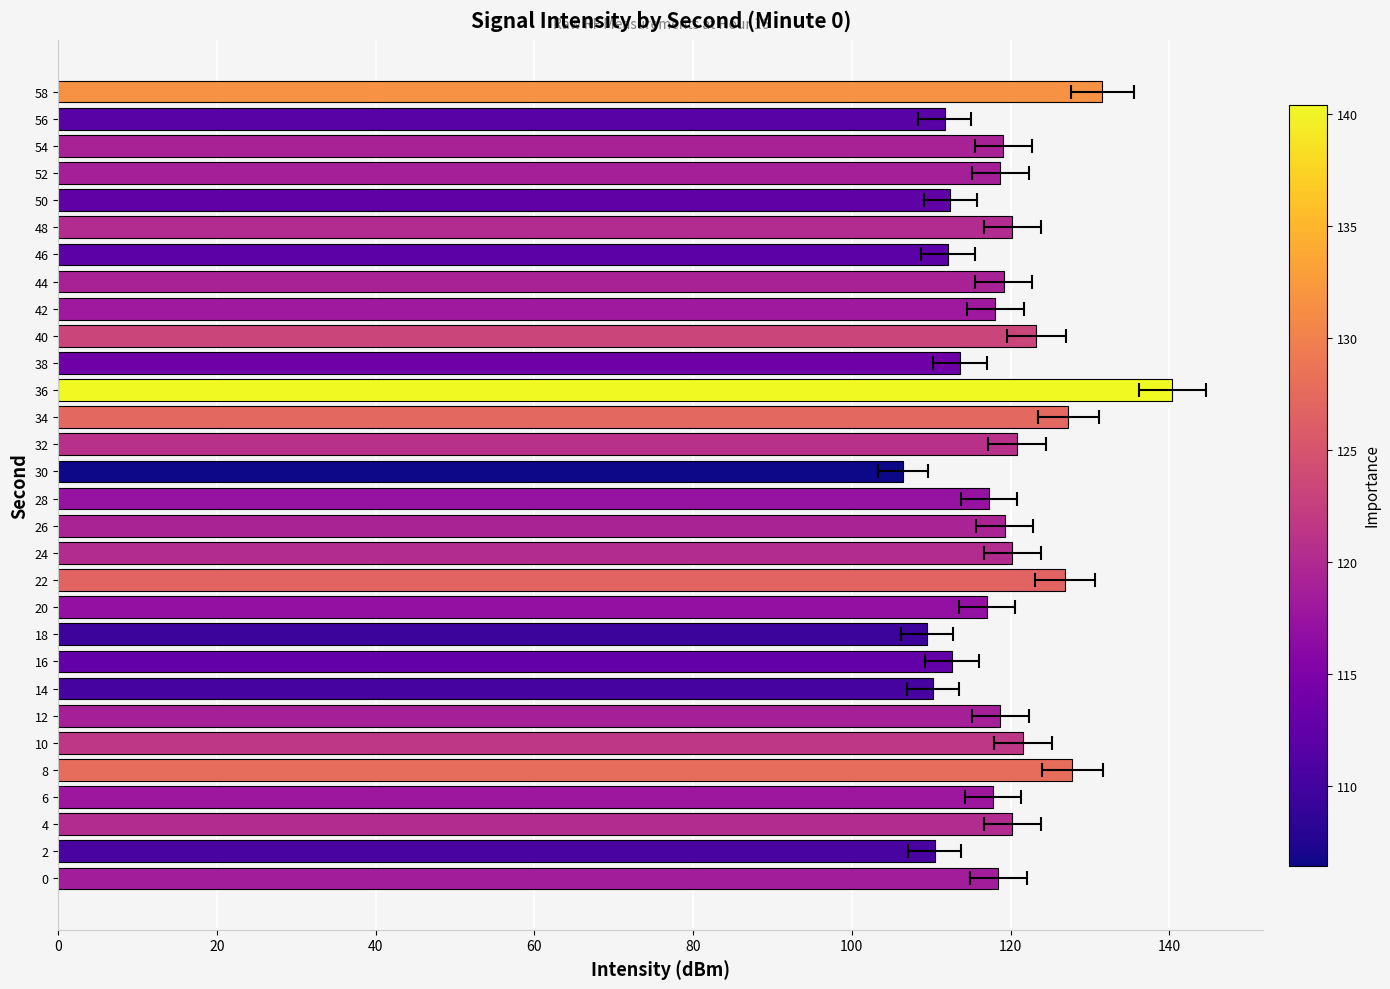

How many data points are less than 118?

12